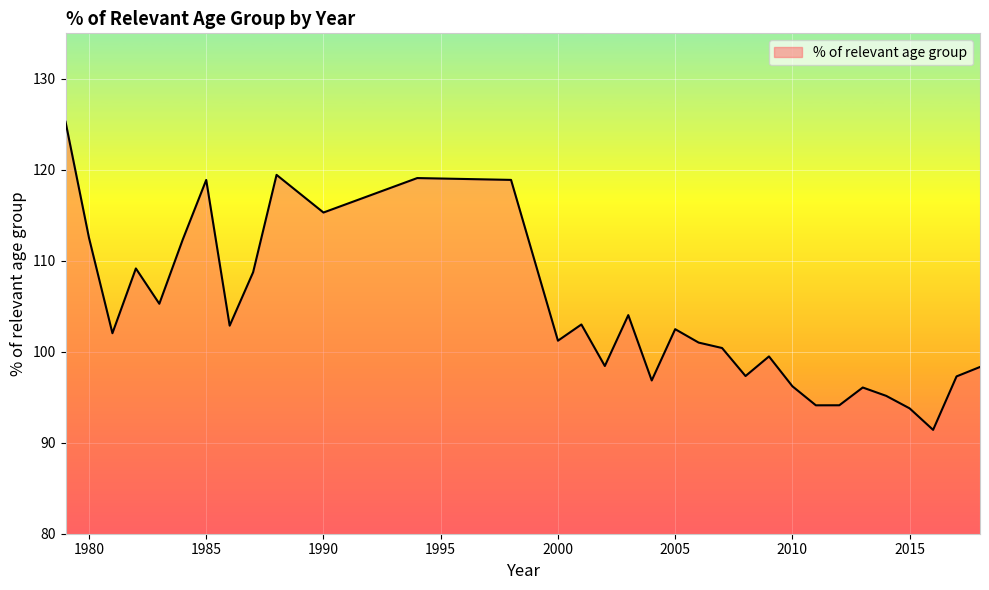

What is the minimum value shown in the chart?

91.4